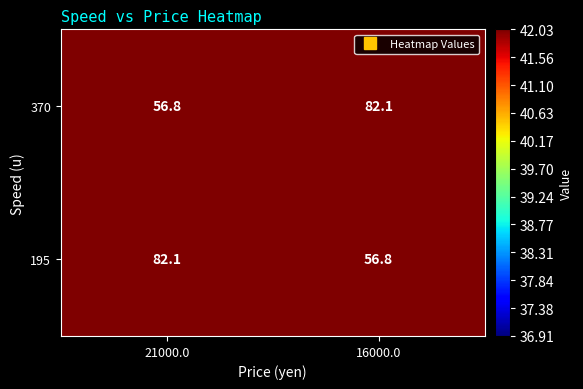

Which category has the lowest value in the 195 series?

16000.0